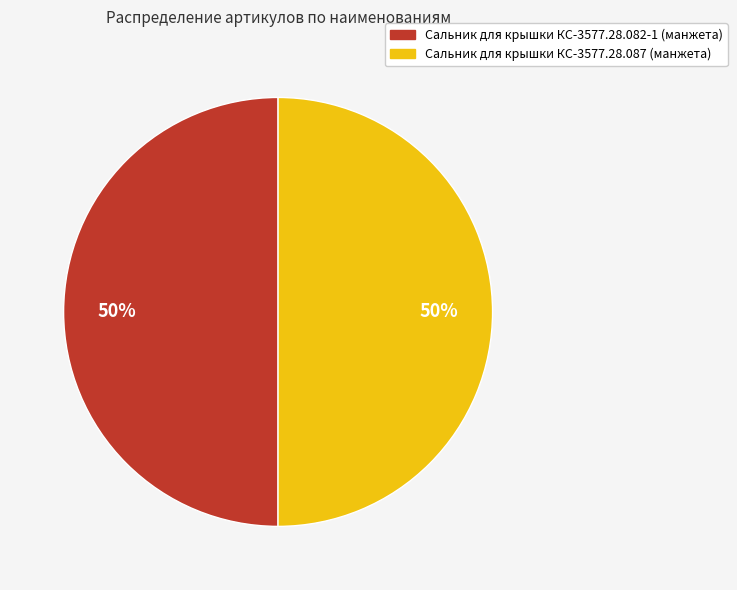

How many slices are in this pie chart?

2